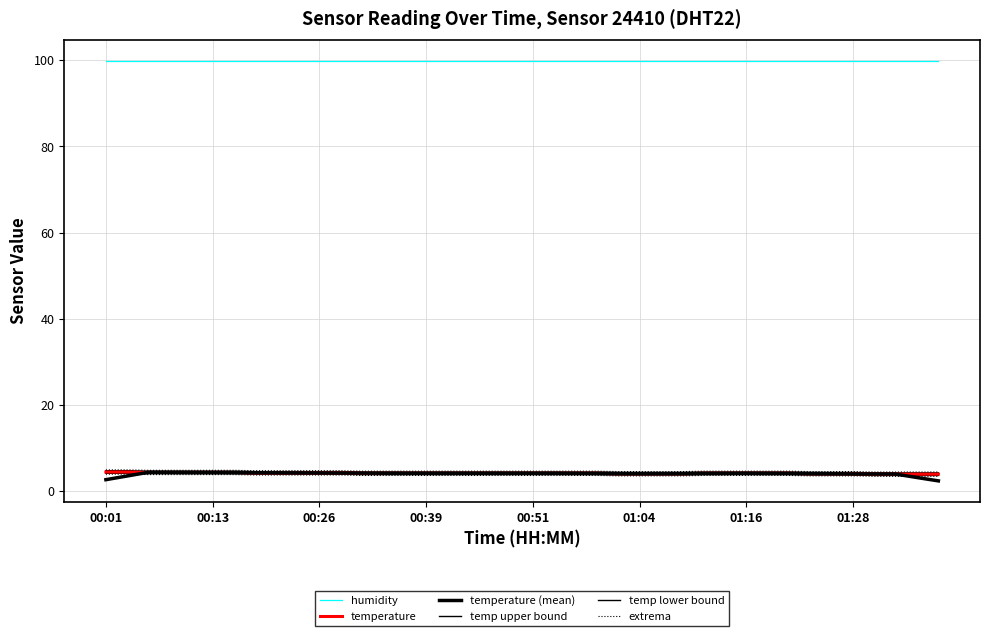

What position from the left is 00:26?

3